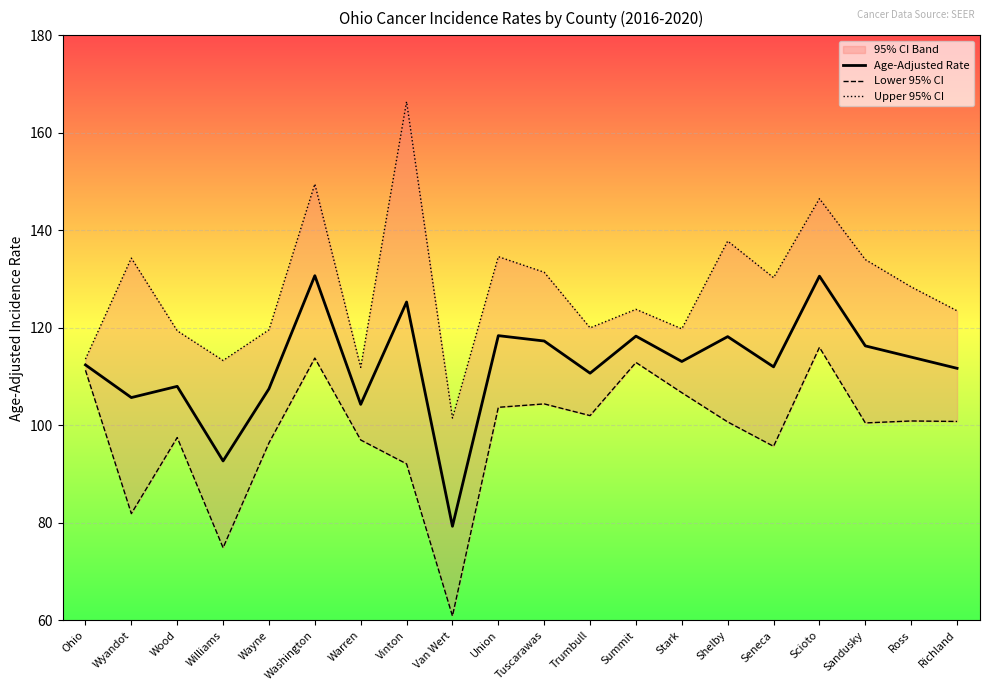

At Tuscarawas, list the series in order from smallest to largest.

Lower 95% CI, Age-Adjusted Rate, Upper 95% CI